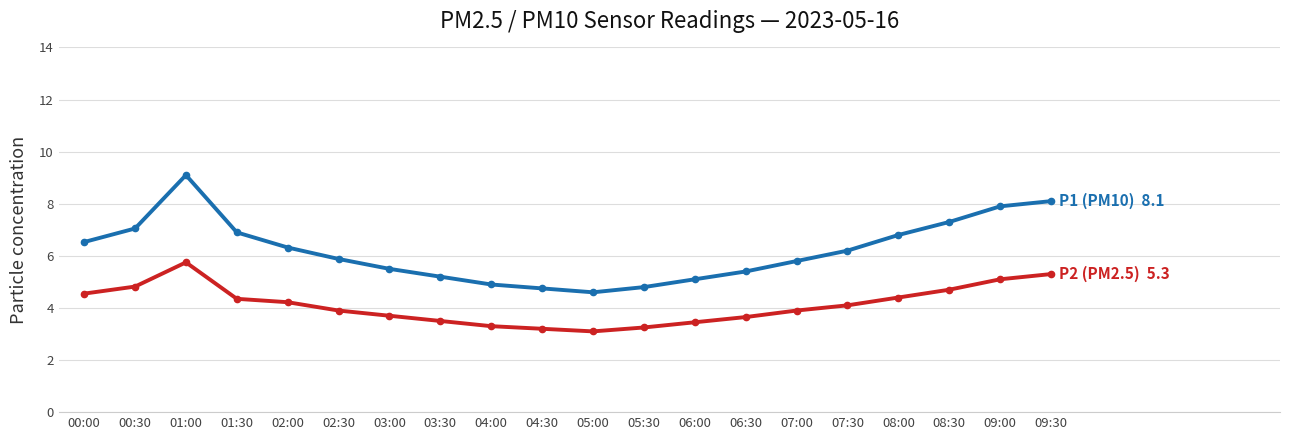

What is the greatest value displayed?

9.1